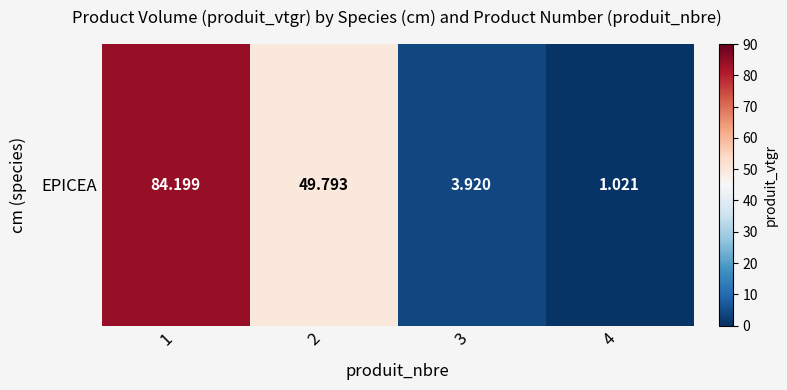

At which label is the value closest to 42?

2